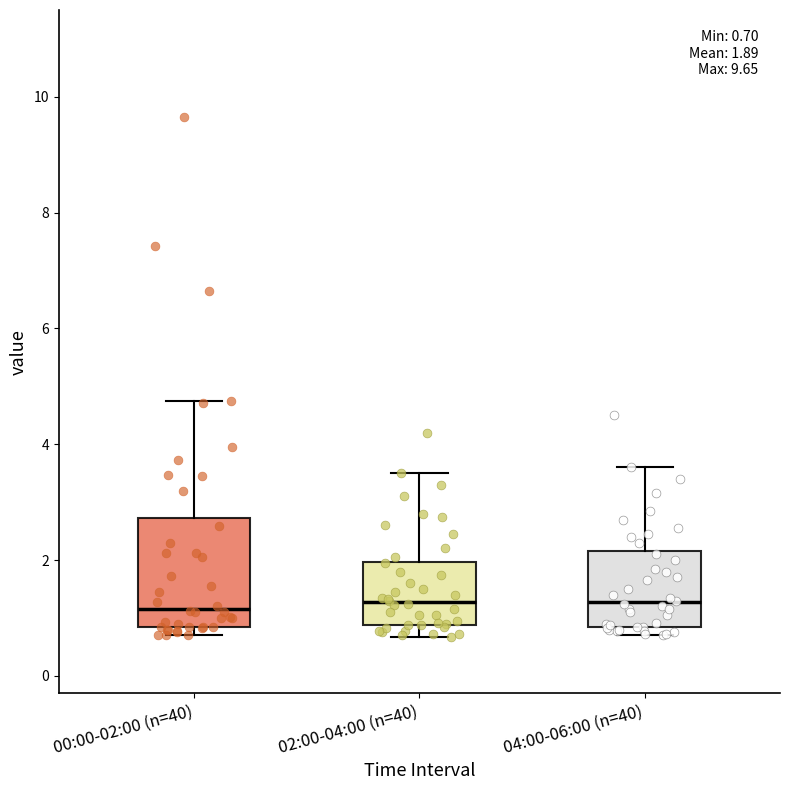

Comparing the boxes themselves (not the whiskers), which one is the tallest?

00:00-02:00 (n=40)